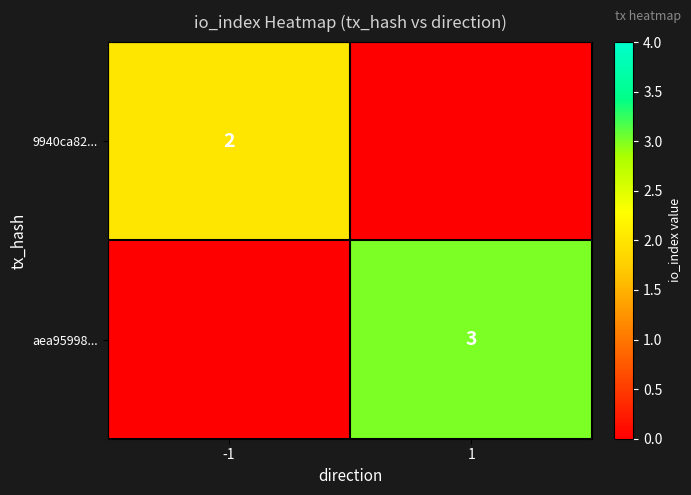

The value of 9940ca82... at -1 is 3. True or false?

False